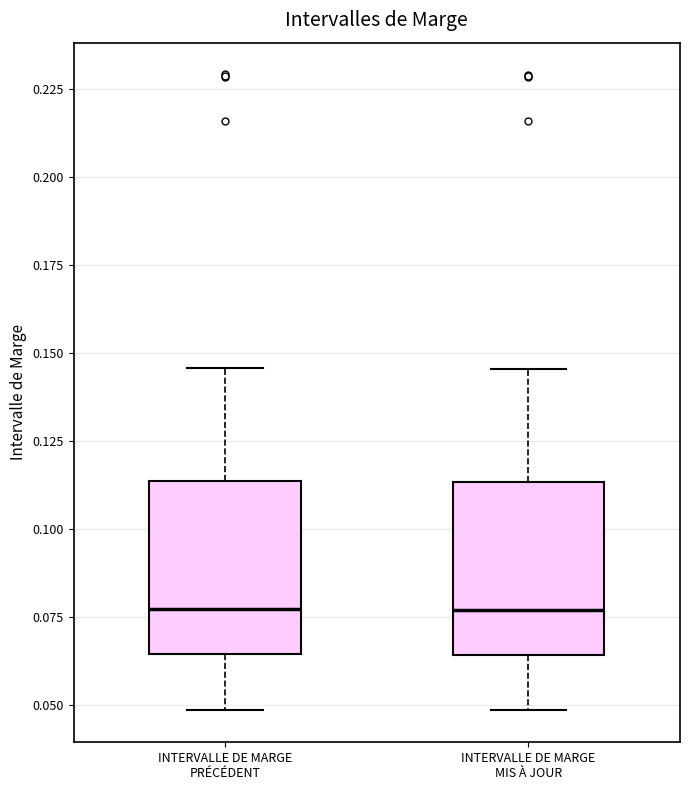

Where is the upper edge of the box for INTERVALLE DE MARGE PRÉCÉDENT on the y-axis? The values are not printed on the chart, so give them approximately, as read against the axis.

0.115